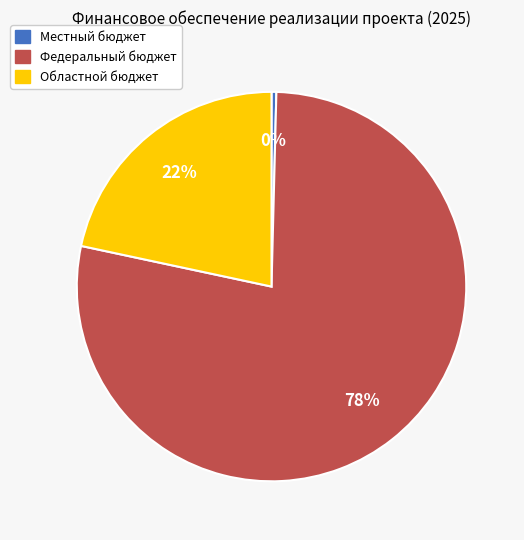

What percentage is the Областной бюджет slice, to the nearest percent?

22%